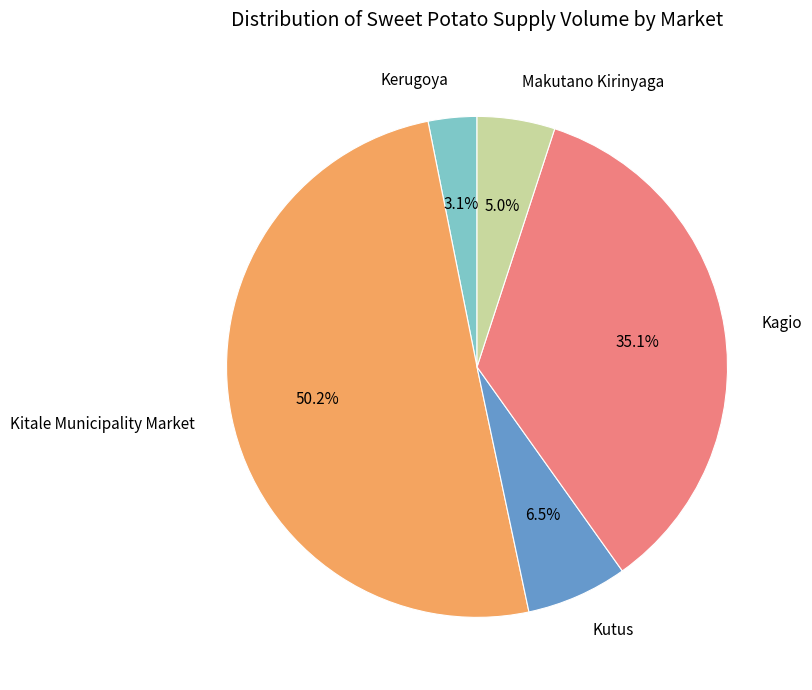

Rank the categories by value from lowest to highest.

Kerugoya, Makutano Kirinyaga, Kutus, Kagio, Kitale Municipality Market